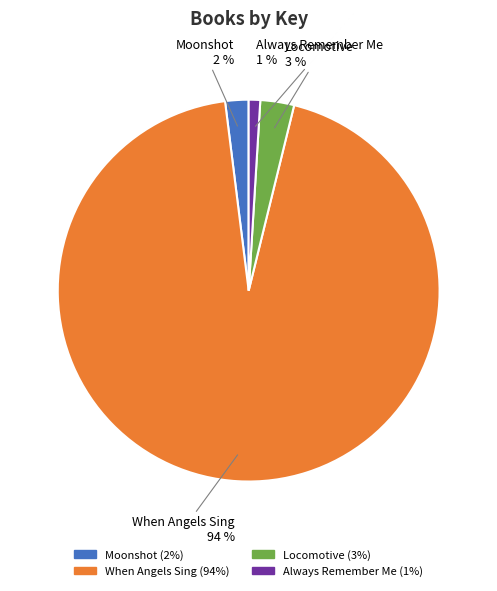

Is it true that When Angels Sing is 94% of the pie?

True